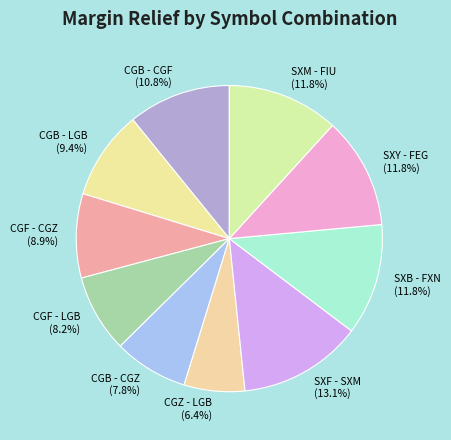

What percentage is the CGF - CGZ slice, to the nearest percent?

9%